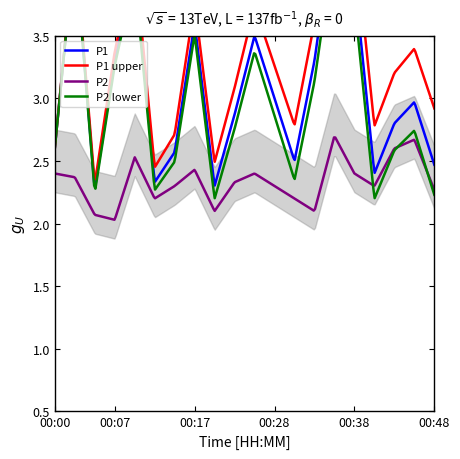

What is the difference between the second highest and second lowest values in the P2 series?

0.6